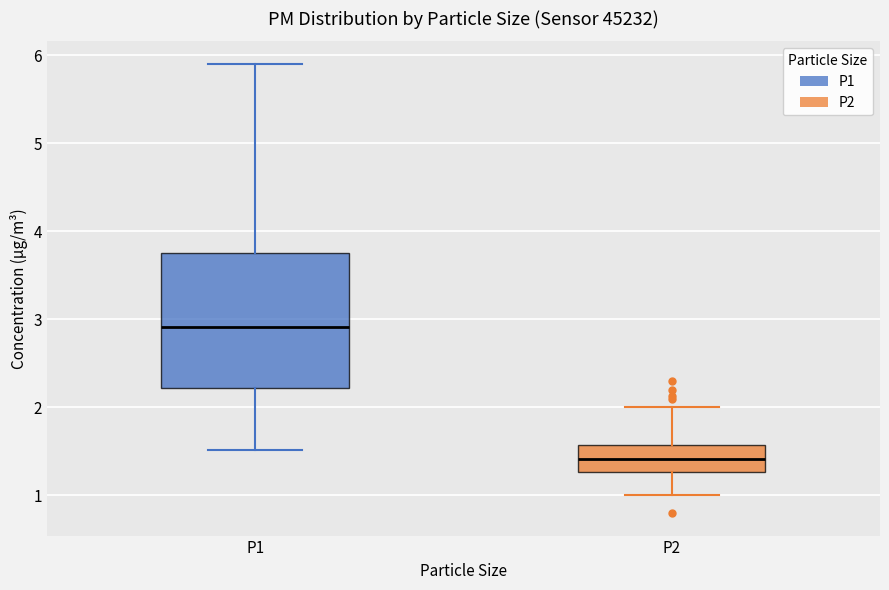

Reading left to right, read every box against the y-axis: the position of its median line, the range the box covers, and the ends of its whiskers. The values are not printed on the chart, so give them approximately, as read against the axis.

P1: median 2.9, box 2.2 to 3.8, whiskers 1.5 to 5.9
P2: median 1.4, box 1.3 to 1.6, whiskers 1.0 to 2.0